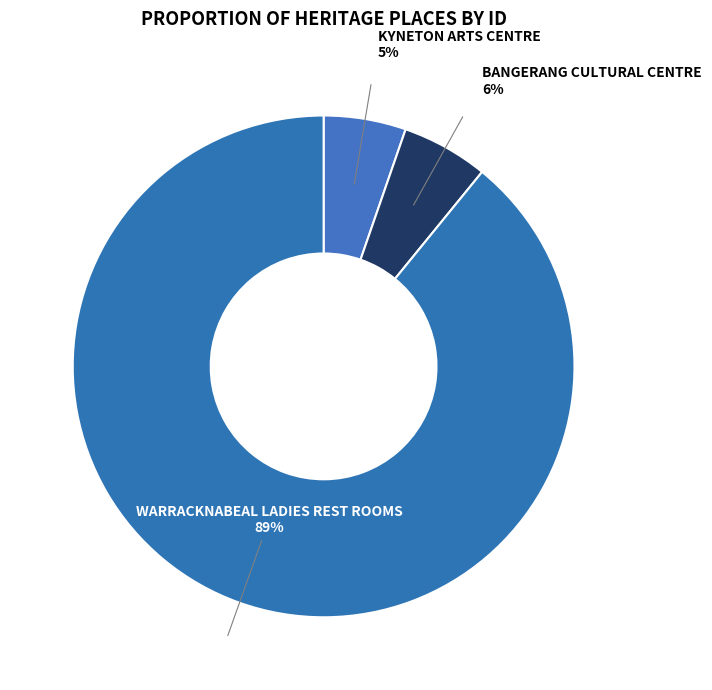

Which category has the biggest portion of the pie?

WARRACKNABEAL LADIES REST ROOMS